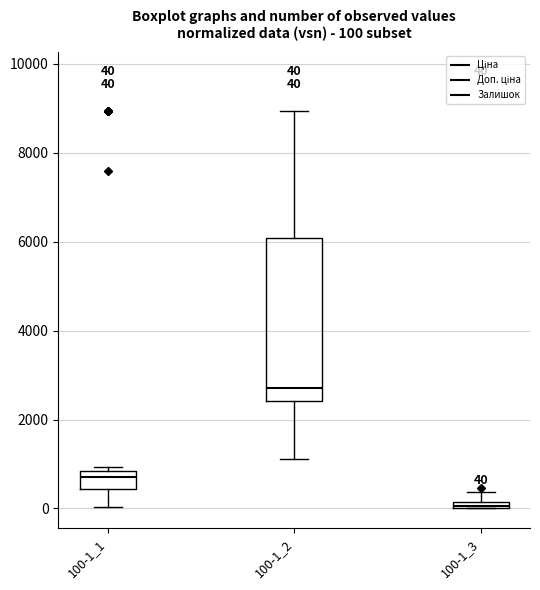

Which box's median line is the highest?

100-1_2